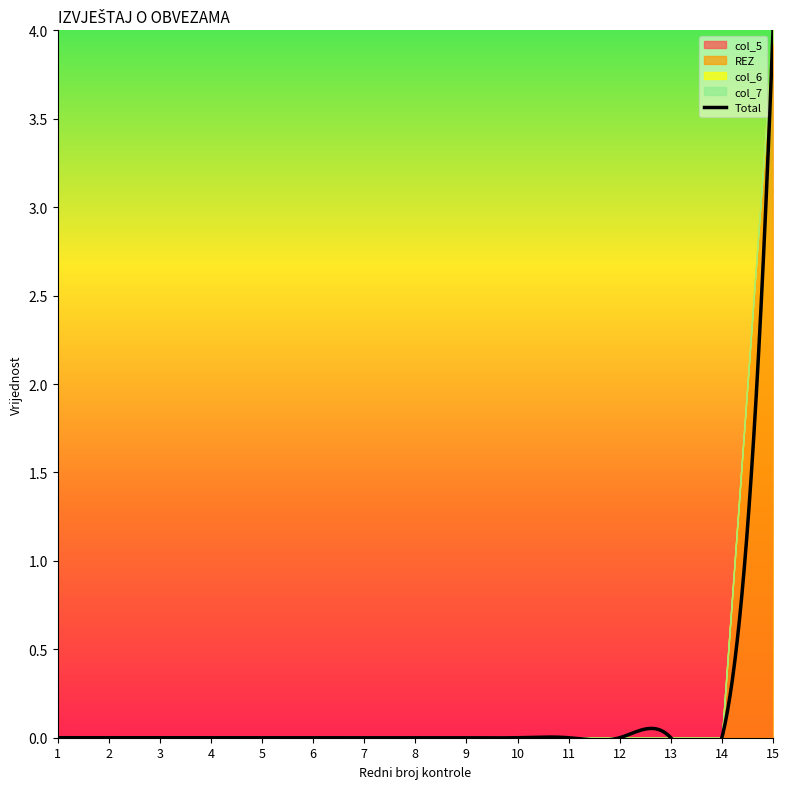

At 13, list the series in order from smallest to largest.

col_5, REZ, col_6, col_7